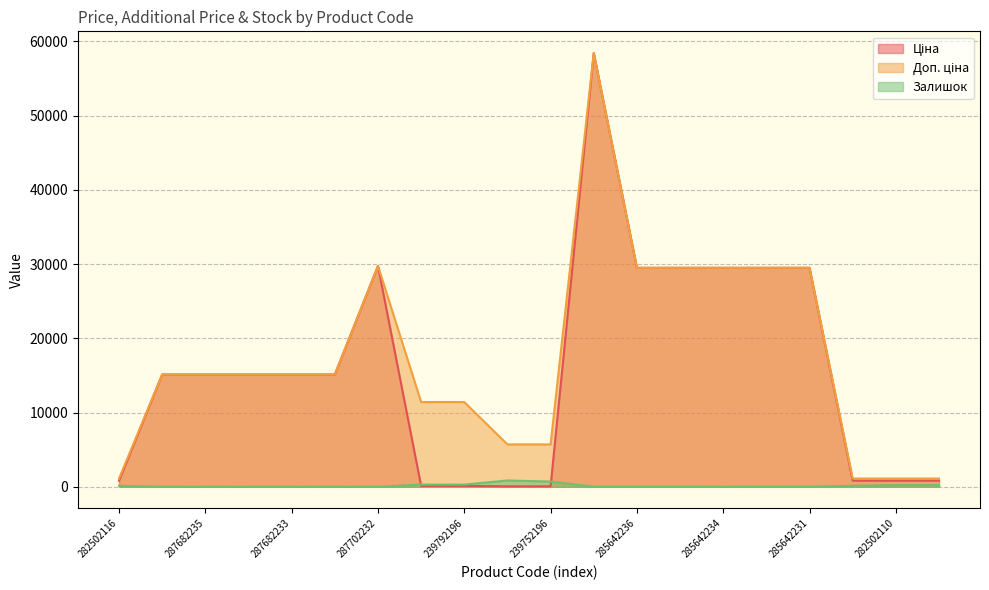

Which category has the lowest value across all series?

287682236